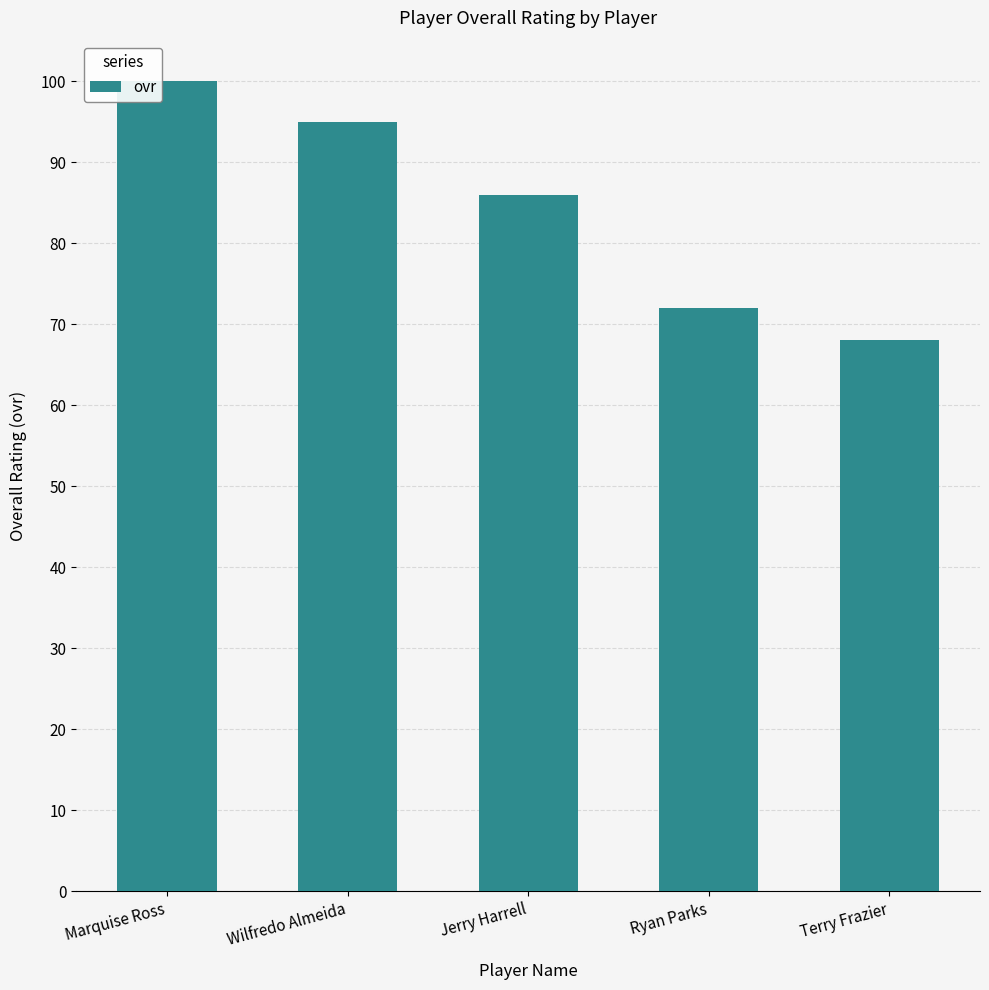

Rank the categories by value from lowest to highest.

Terry Frazier, Ryan Parks, Jerry Harrell, Wilfredo Almeida, Marquise Ross